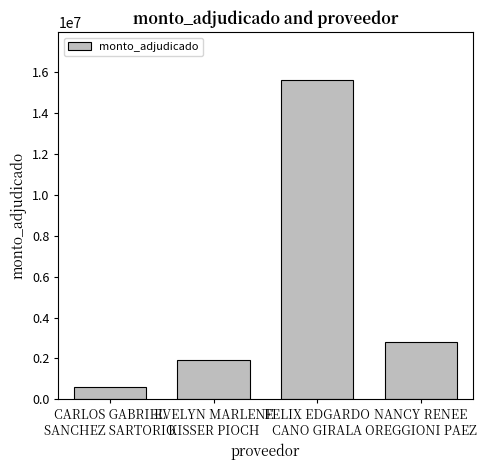

What is the difference between the maximum and minimum values?

15049500